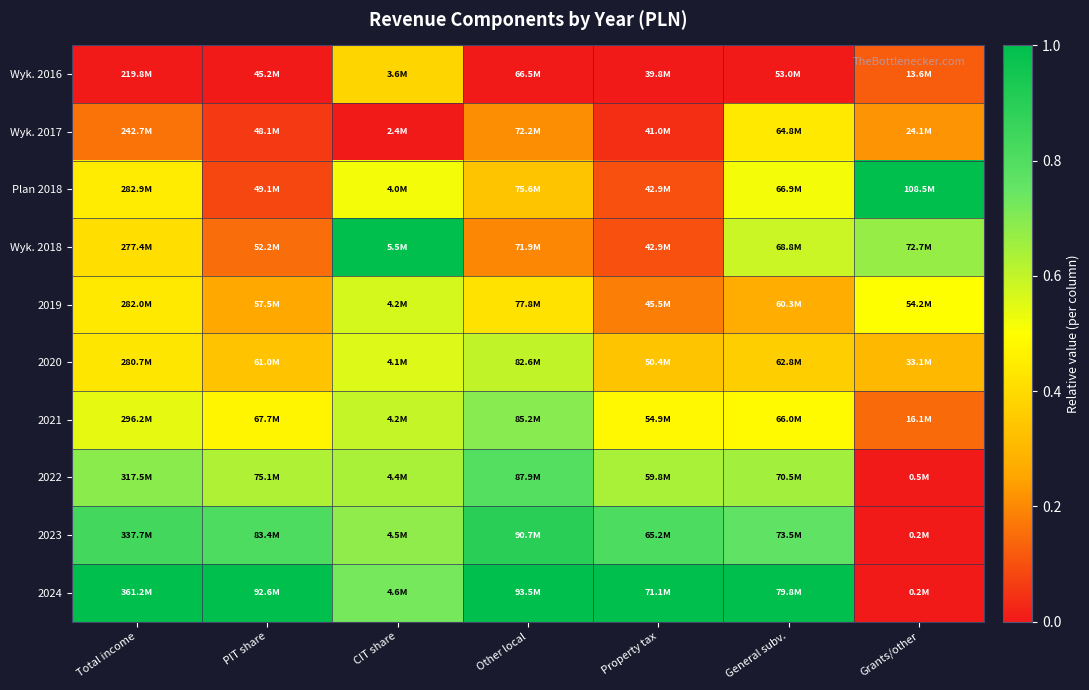

How many series are shown in this chart?

10